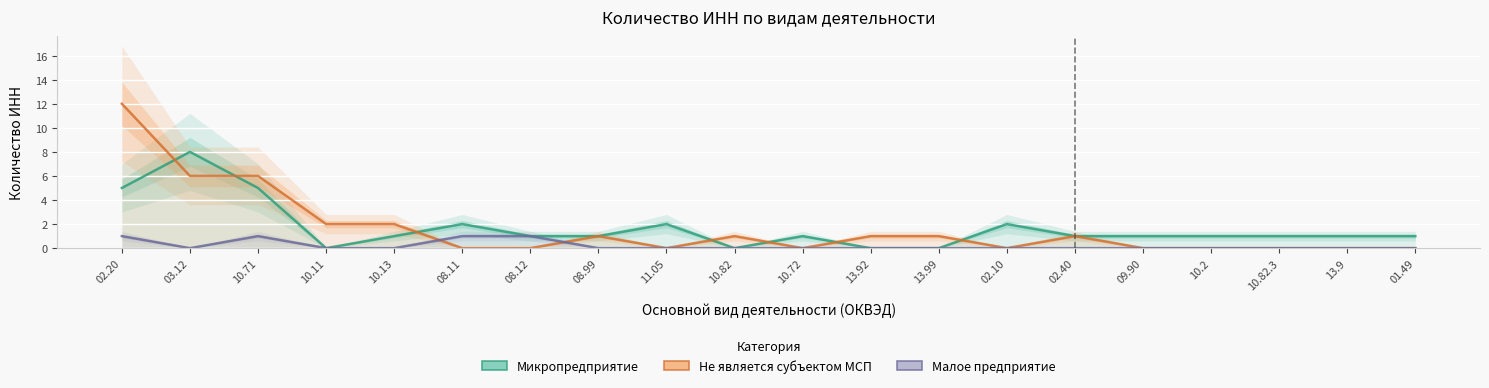

The Микропредприятие series shows 2 at 10.82.3. True or false?

False